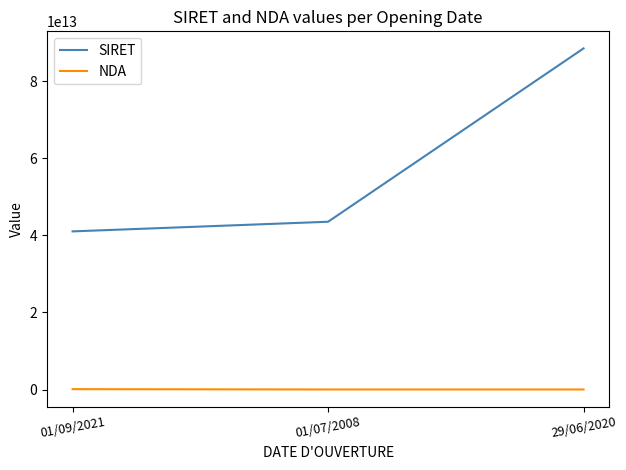

At how many categories does at least one series exceed 58668794566058?

1